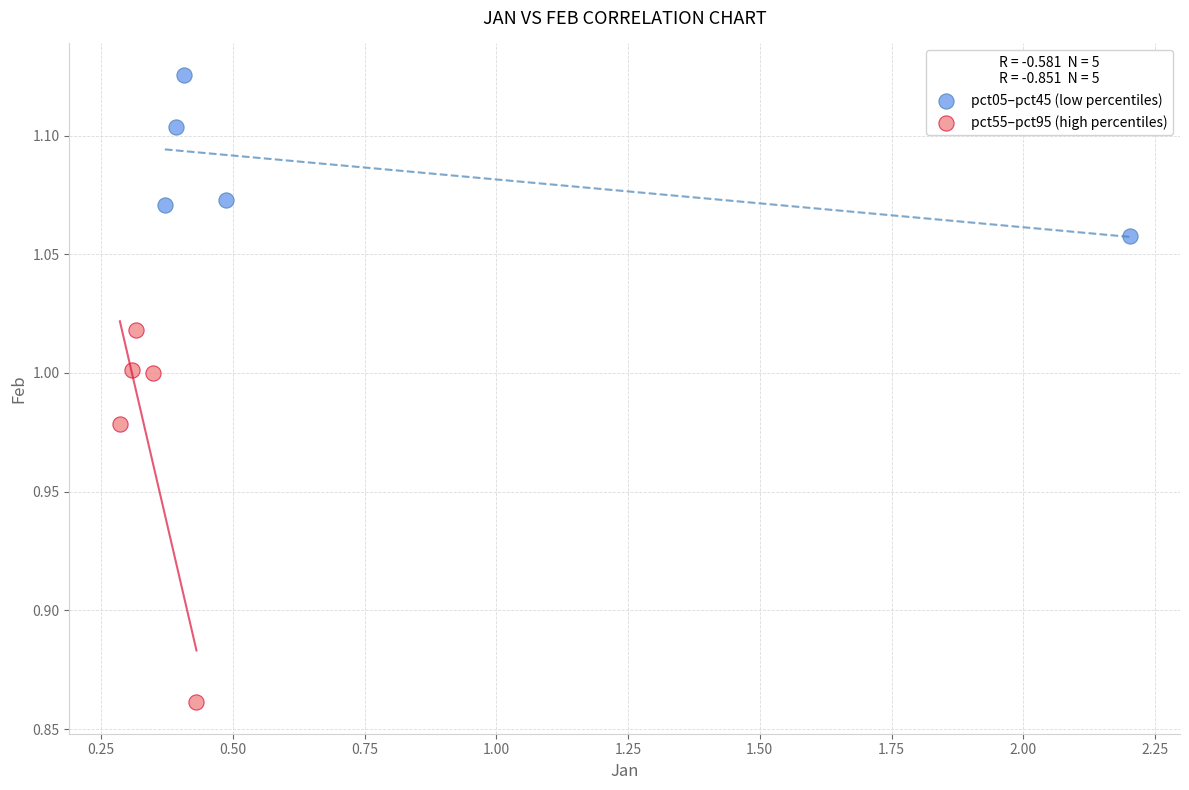

Which series has the widest spread of Y values?

pct55–pct95 (high percentiles)